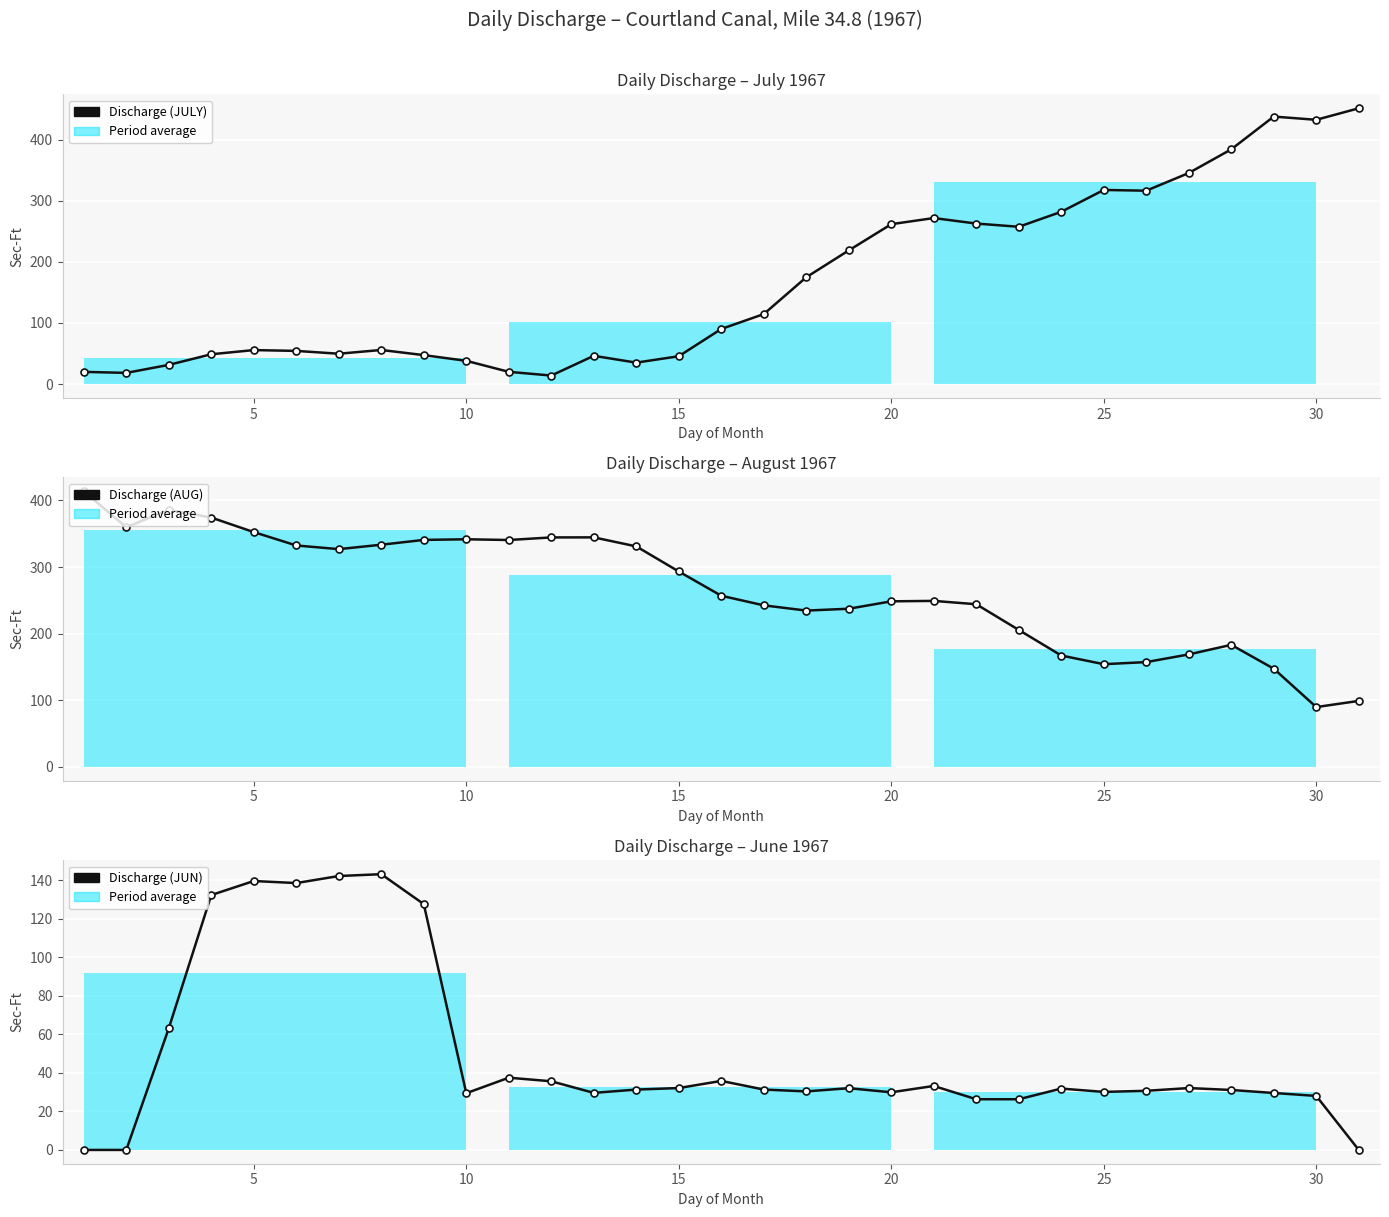

Read the Discharge (JULY) value at 25.

316.7